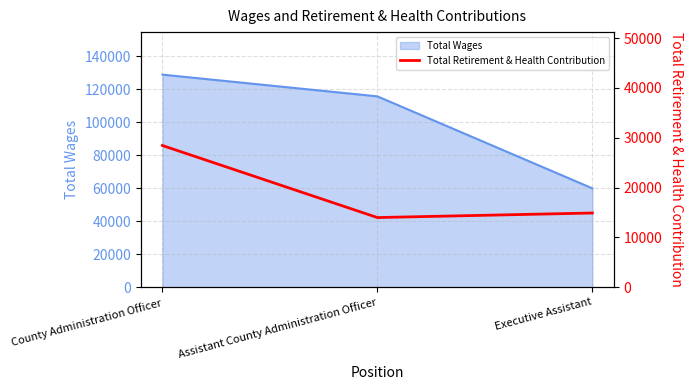

What is the label of the 2nd point from the right?

Assistant County Administration Officer